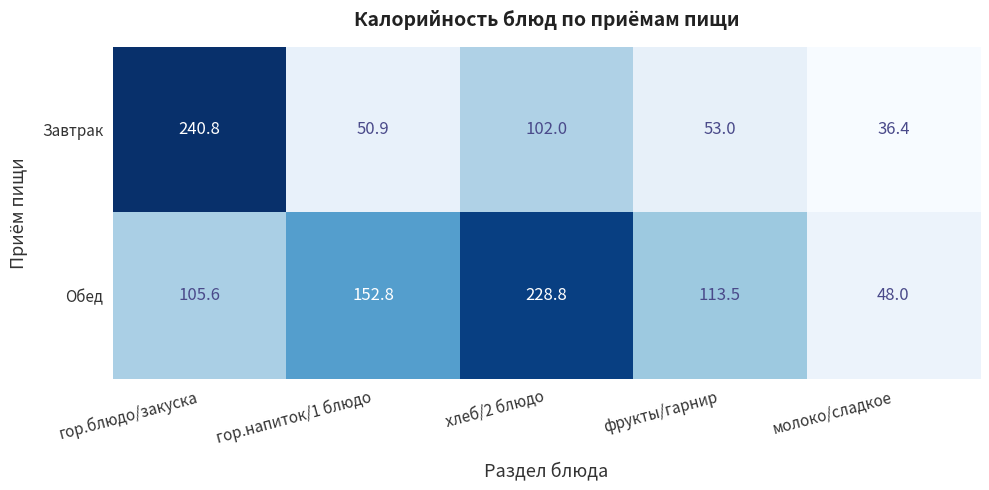

Which series has the largest total across all categories?

Обед